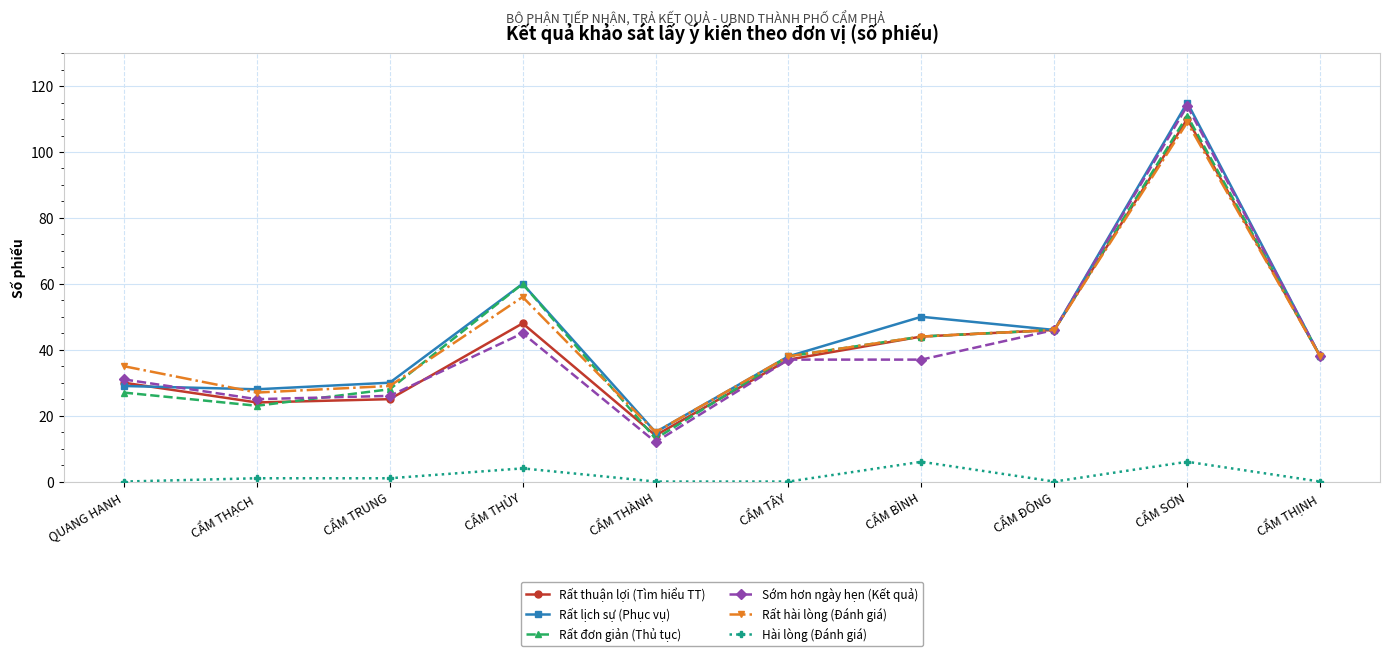

Where is Rất hài lòng (Đánh giá) nearest to the value 62?

CẨM THỦY